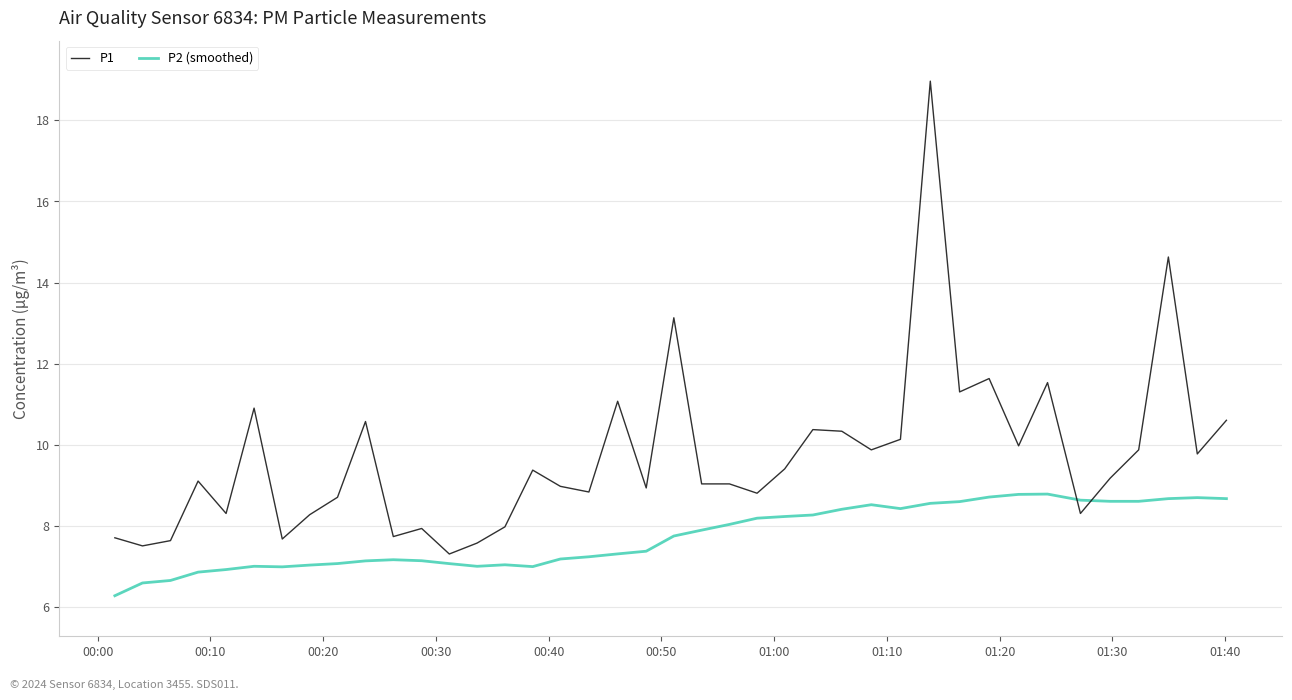

Which series has the largest range (max minus min)?

P1